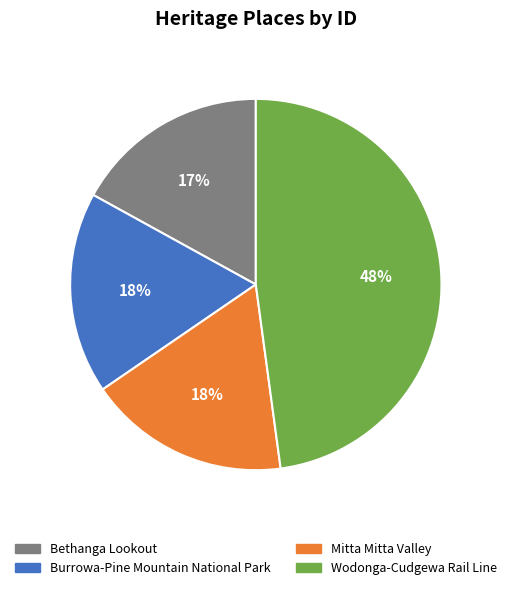

What is the smallest slice in the pie chart?

Bethanga Lookout